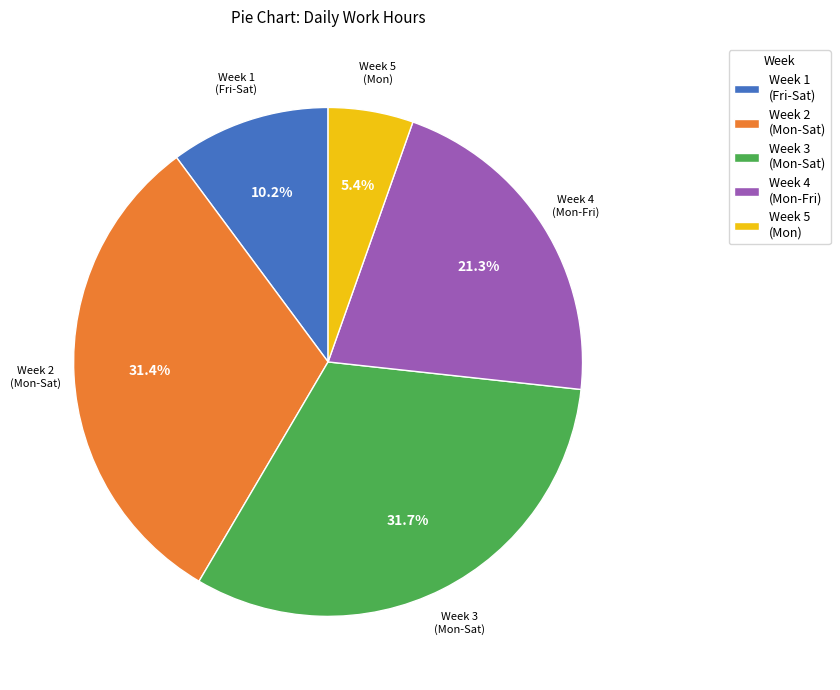

Is there any slice that represents more than half of the pie?

No